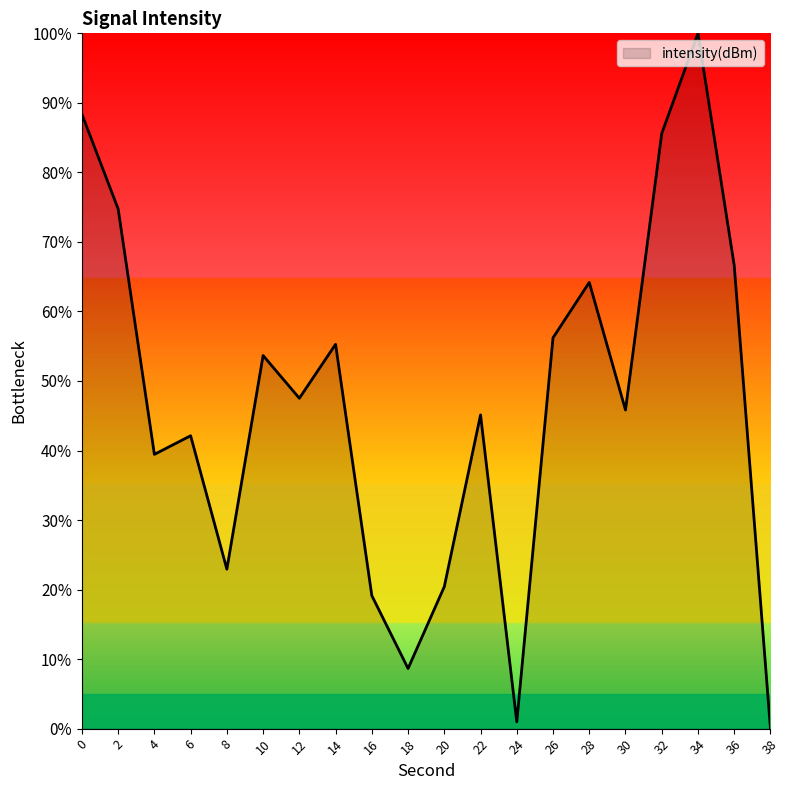

Read the value at 8.

22.9